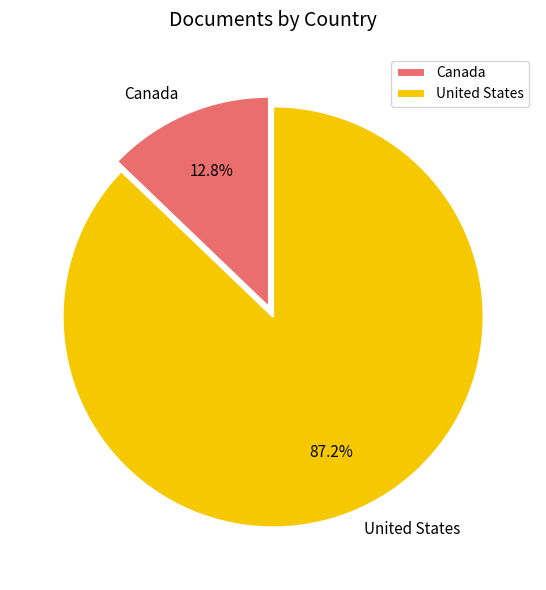

Which slice is the largest?

United States